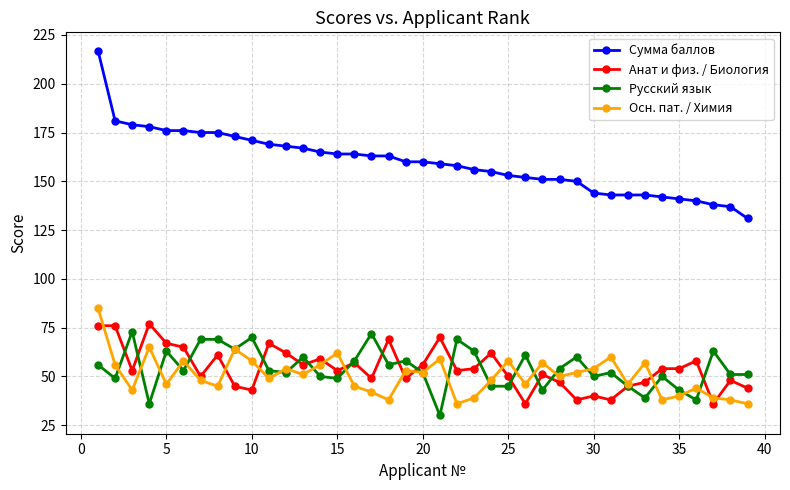

True or false: Сумма баллов and Анат и физ. / Биология cross at least once.

False